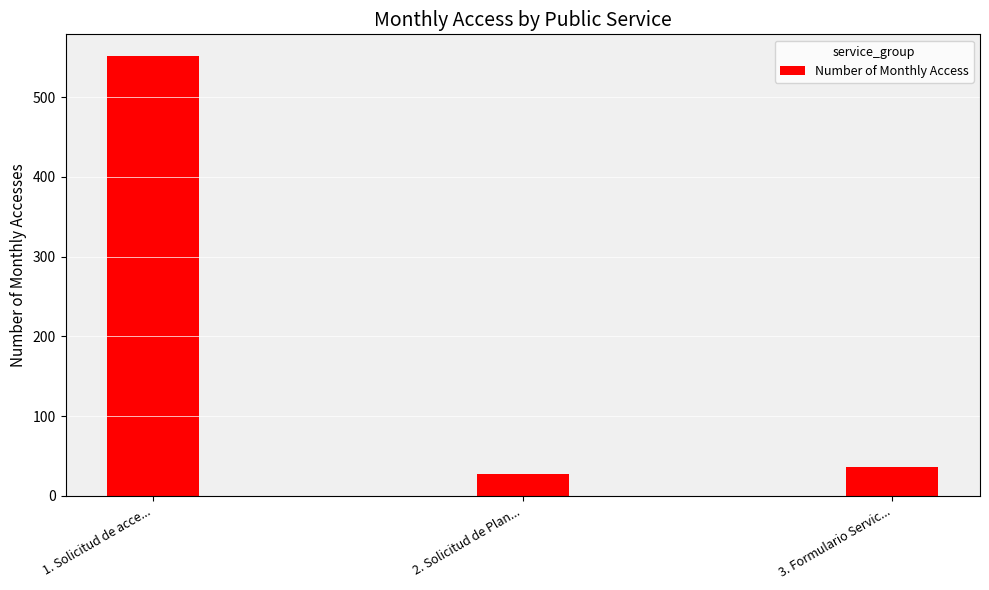

What is the sum of the values at 3. Formulario Servic... and 1. Solicitud de acce...?

587